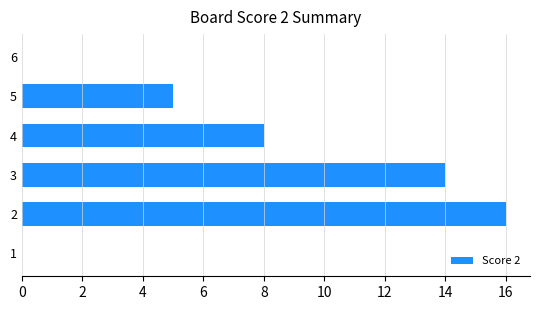

Is it true that the value at 5 is 5?

True